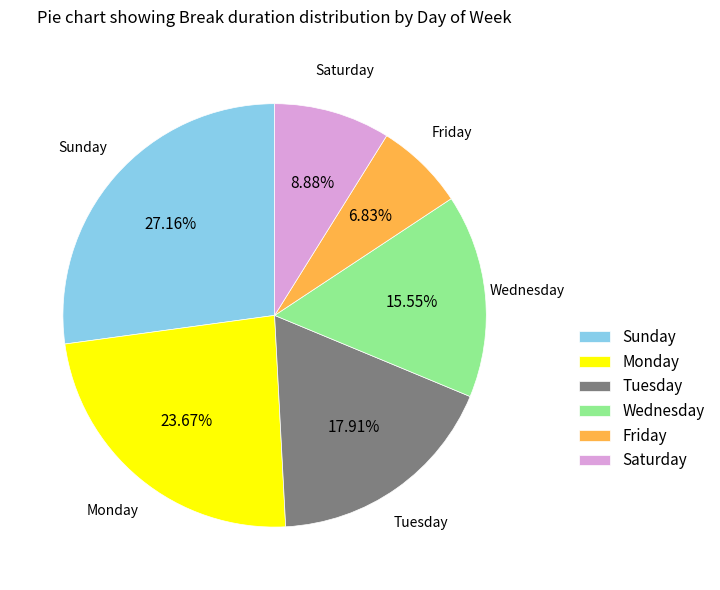

Is there a majority slice in this chart?

No